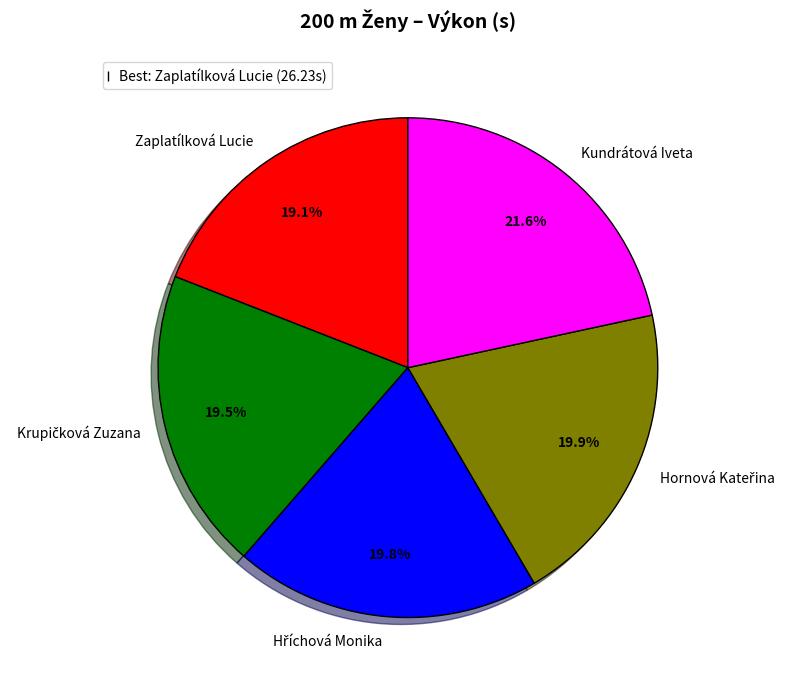

To the nearest percent, what is the difference between the largest and smallest slice percentages?

3%